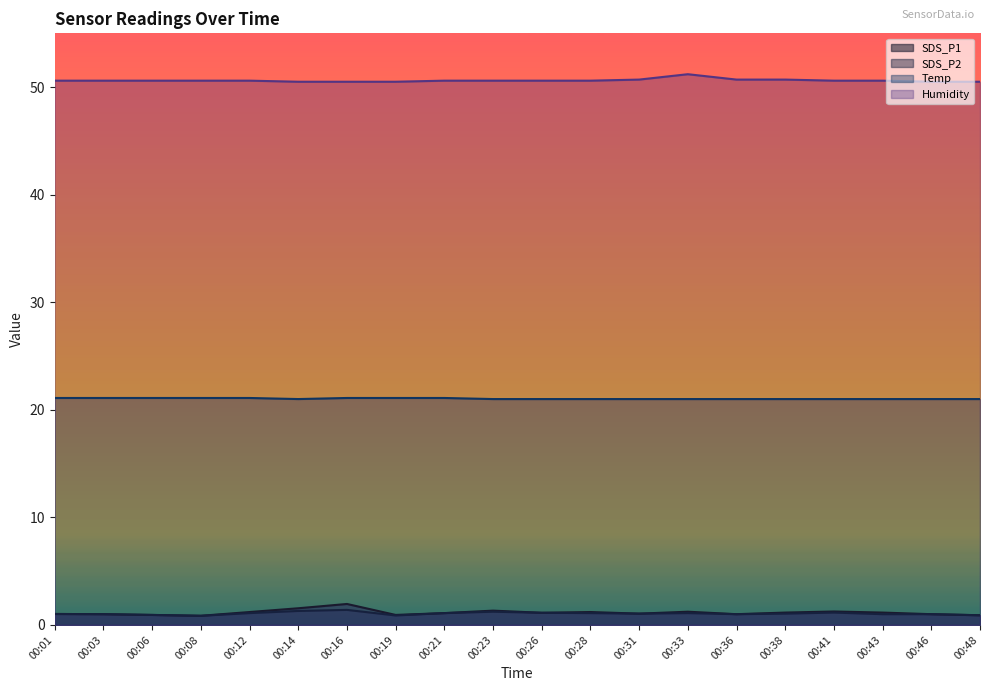

At which label does Humidity reach its peak?

00:33